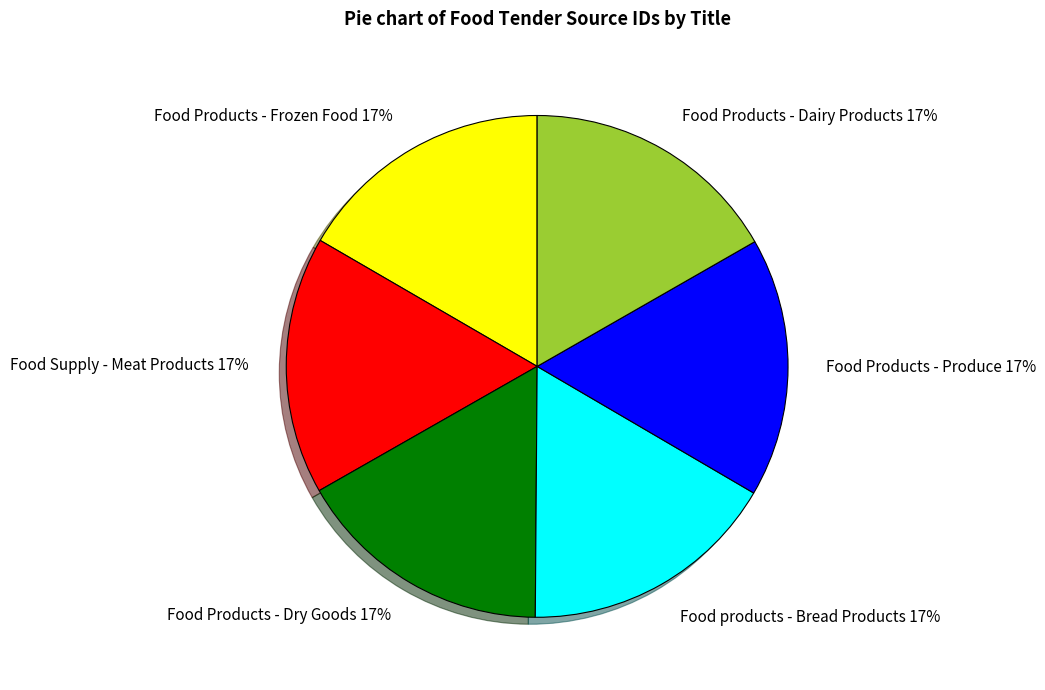

To the nearest percent, what portion does Food products - Bread Products represent?

17%